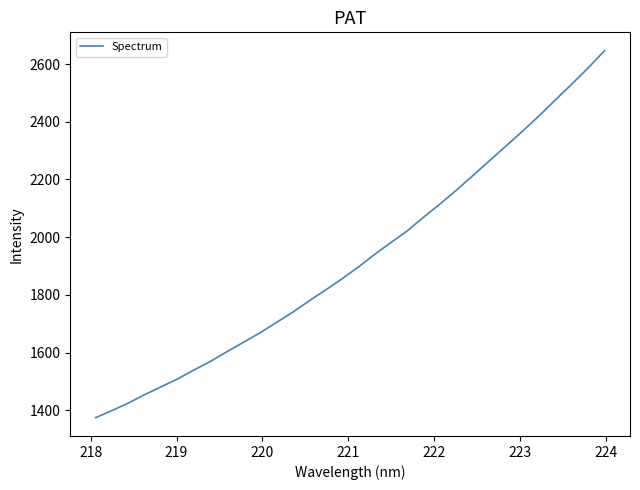

What is the minimum value shown in the chart?

1374.5